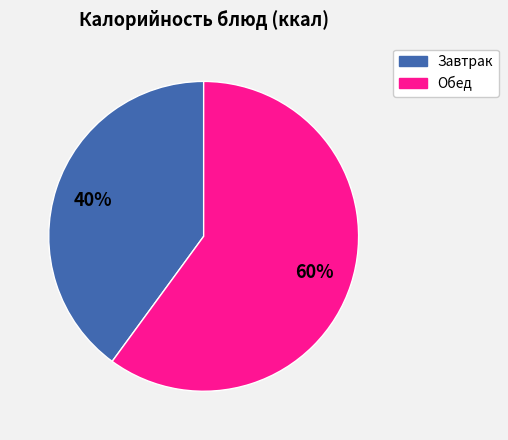

How many segments does this pie chart have?

2